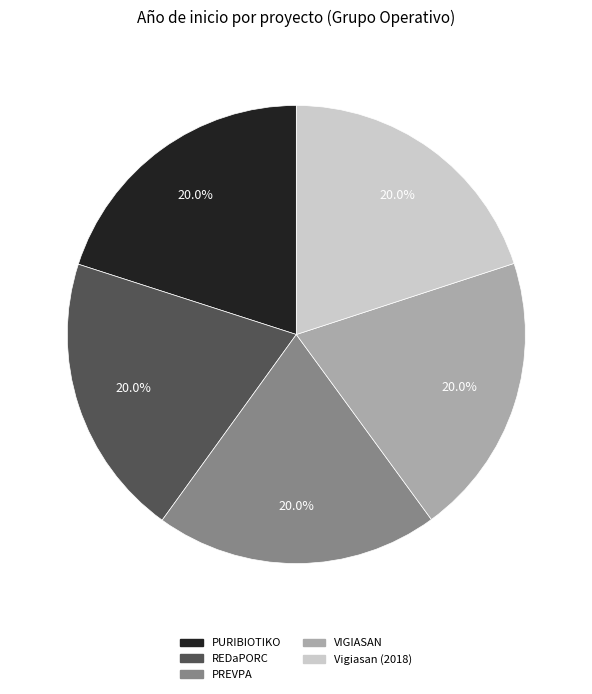

How many slices are in this pie chart?

5